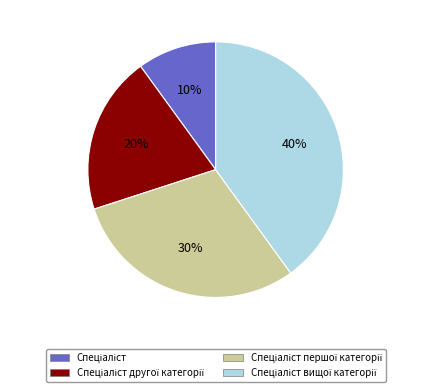

To the nearest percent, what is the average slice percentage?

25%